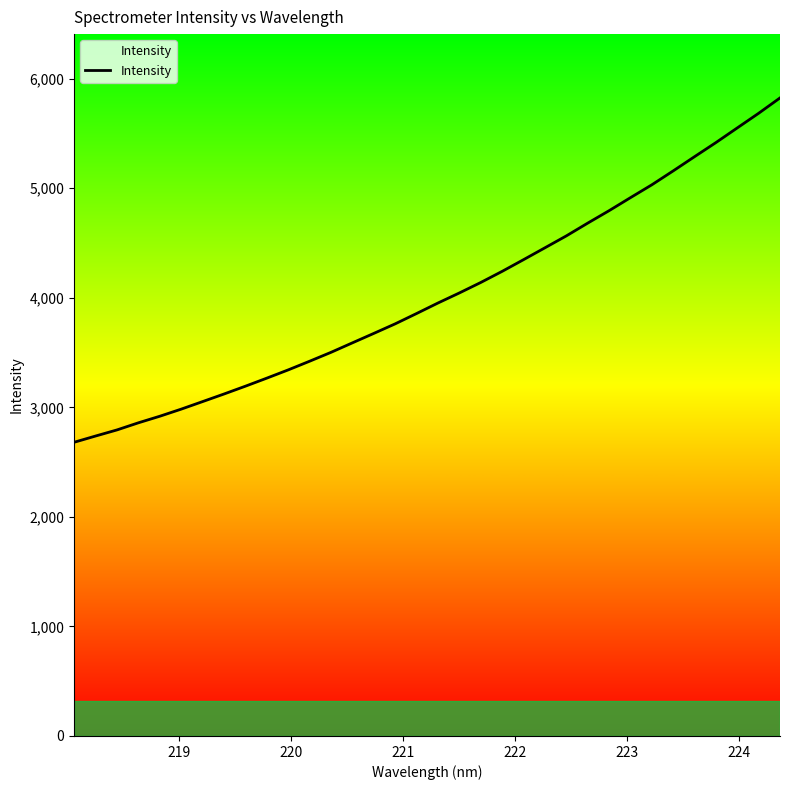

What is the smallest value displayed?

2681.2